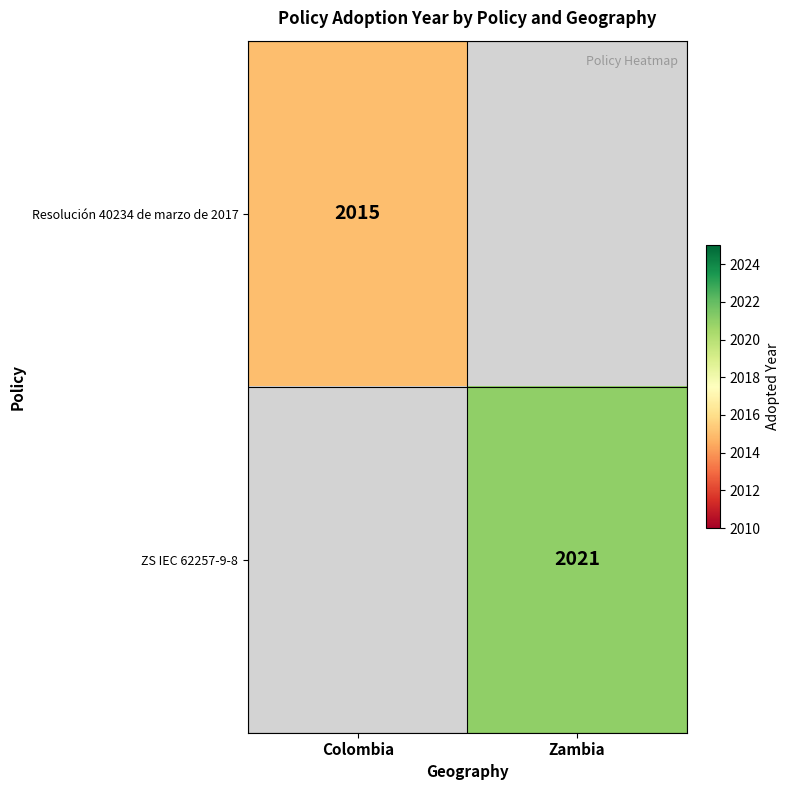

At which category does the chart reach its peak across all series?

Zambia